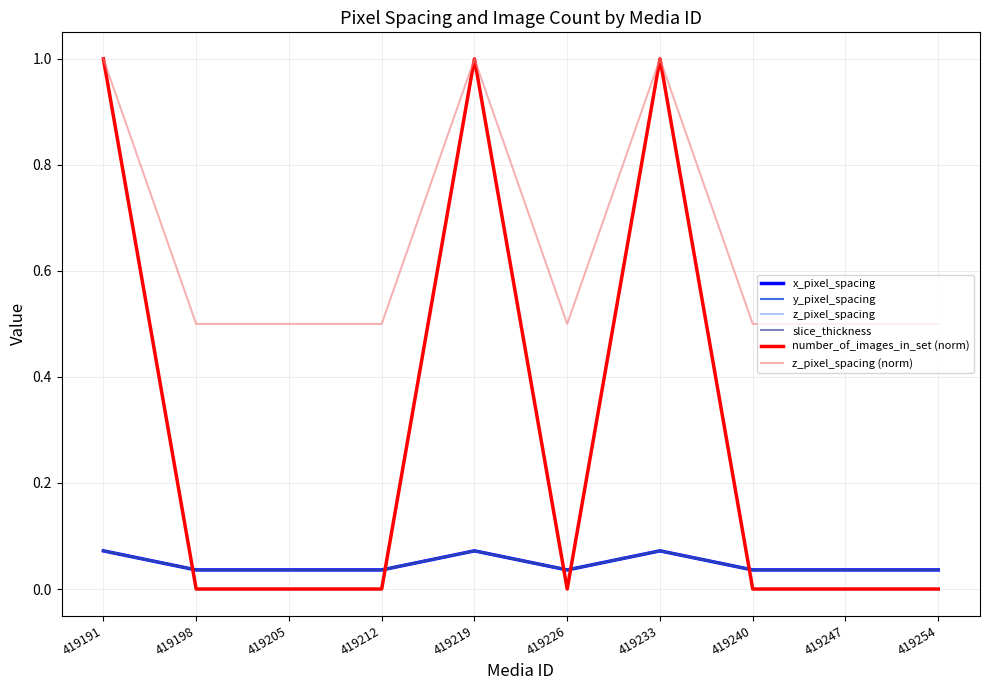

How many lines are shown in the chart?

6